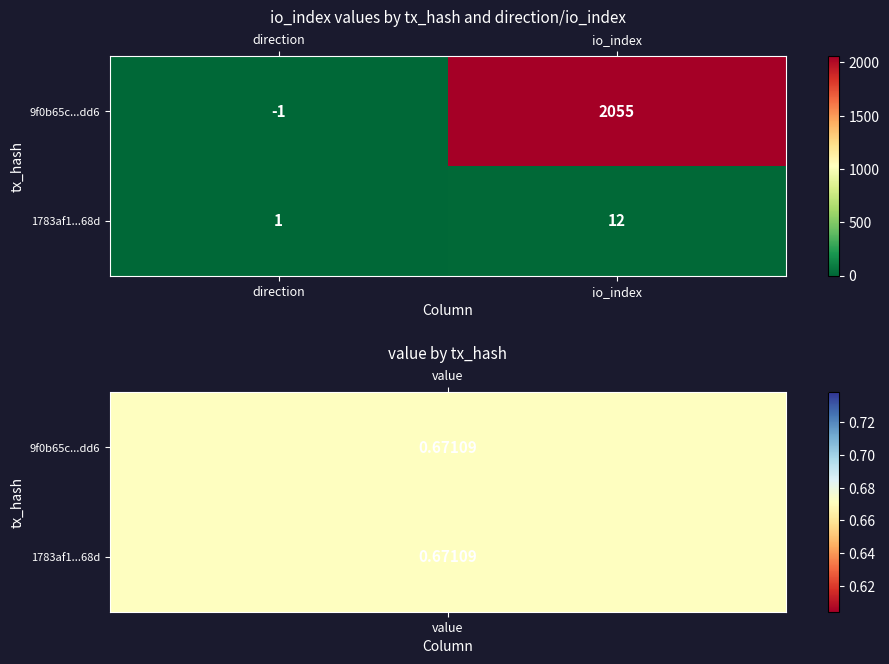

The 1783af1...68d series shows 19 at io_index. True or false?

False